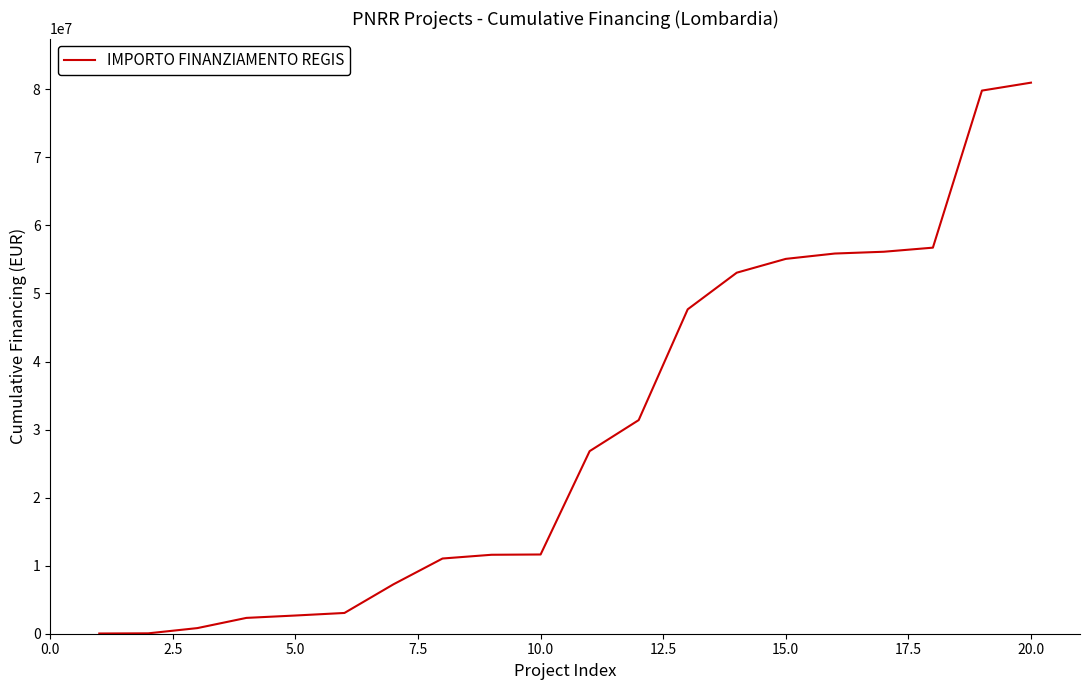

What is the maximum value shown in the chart?

80984145.6